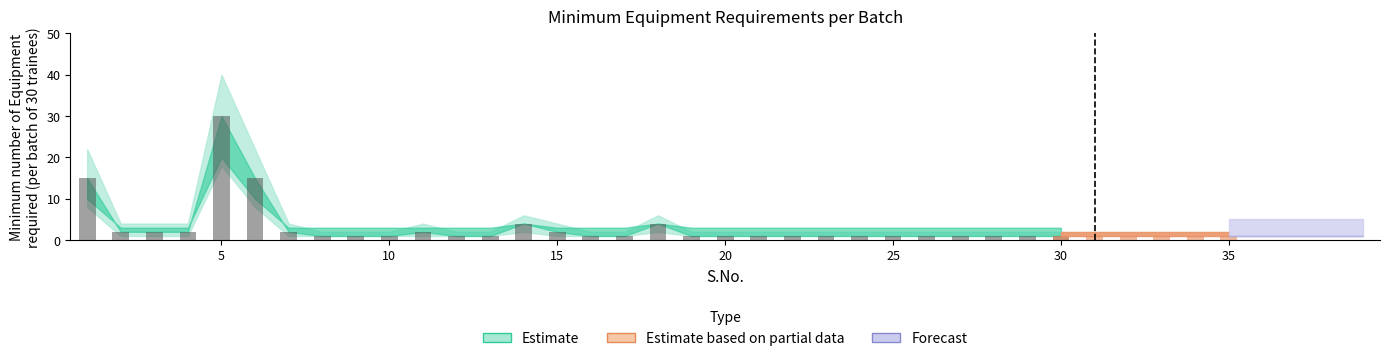

What is the value of the Upper Bound bar at the 22nd from the left?

2